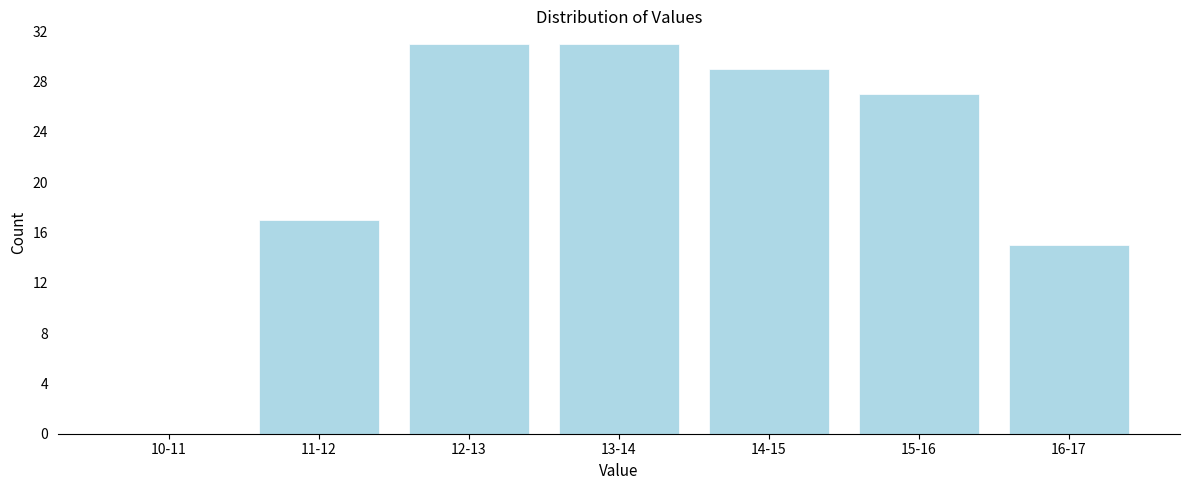

Reading left to right, list all the values displayed in this chart.

10-11=0	11-12=17	12-13=31	13-14=31	14-15=29	15-16=27	16-17=15